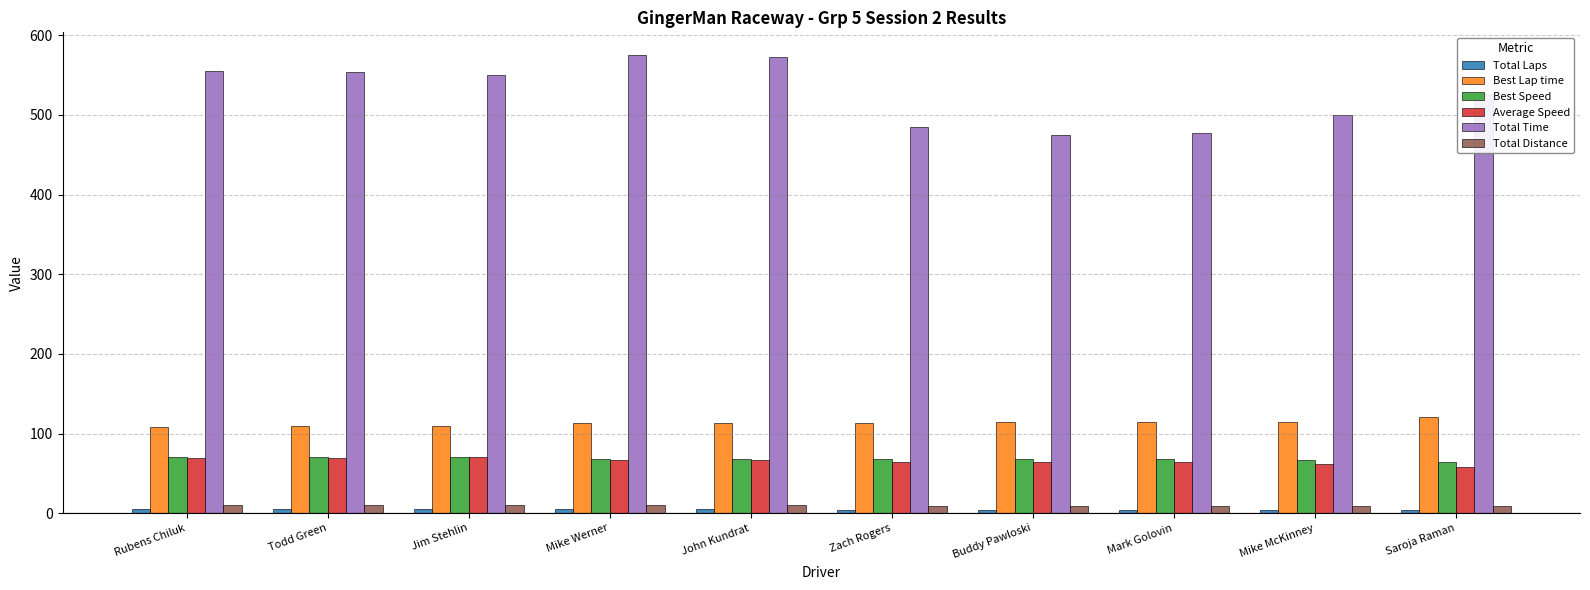

The value of Average Speed at Saroja Raman is 22.3. True or false?

False